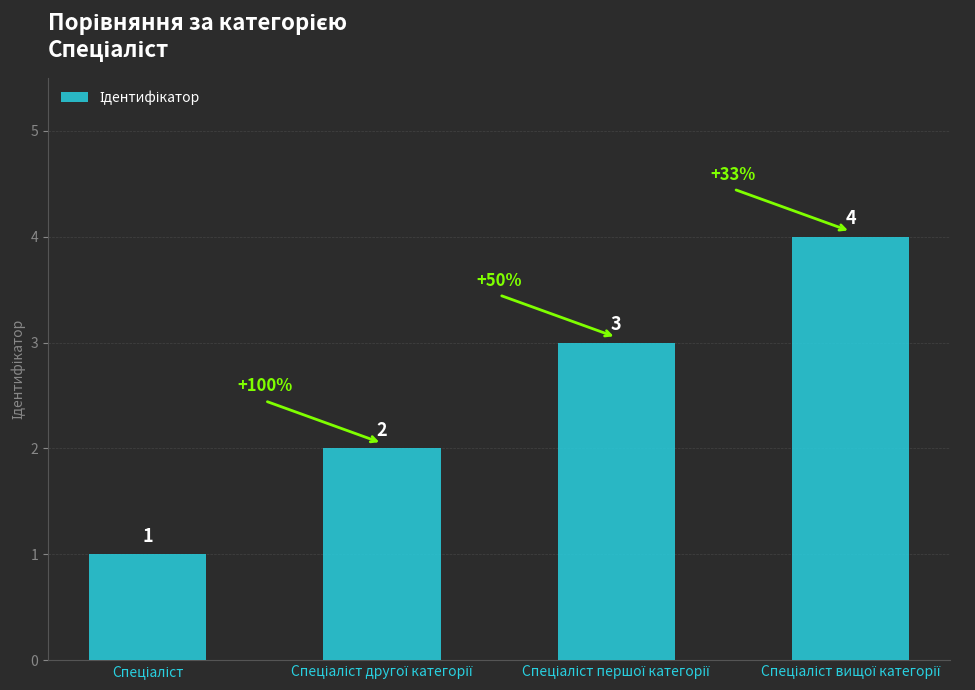

What is the difference between the maximum and minimum values?

3